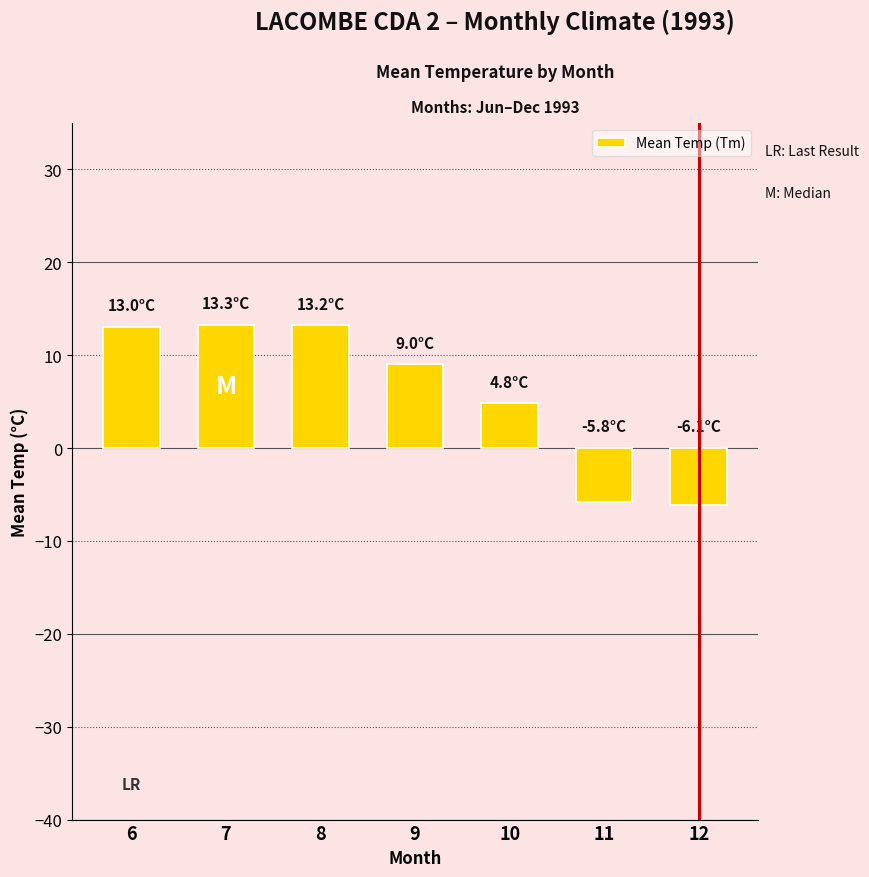

The value at 7 is 13.3. True or false?

True